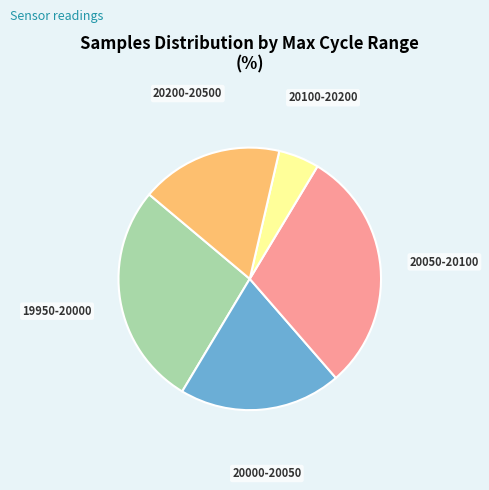

Is the sum of 19950-20000 and 20100-20200 greater than half?

No